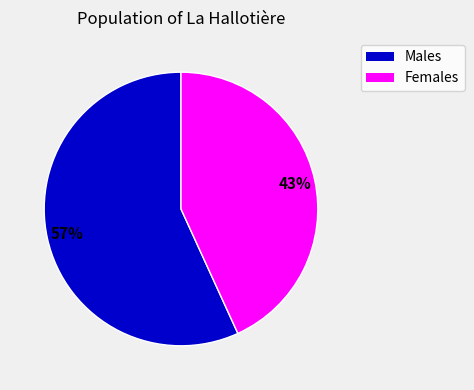

Is there any slice that represents more than half of the pie?

Yes